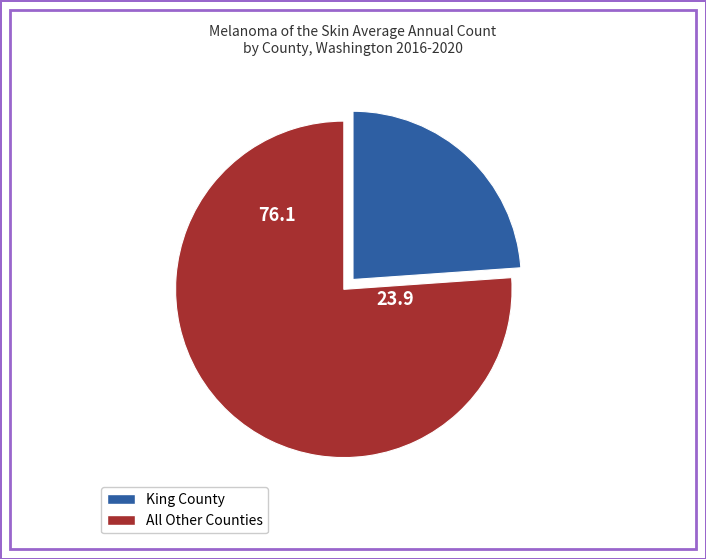

Is there any slice that represents more than half of the pie?

Yes